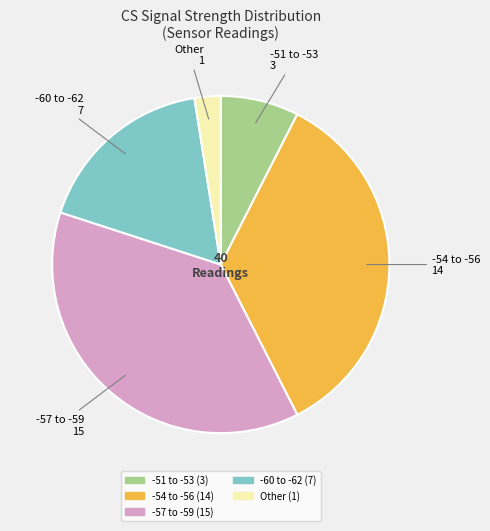

Is there a majority slice in this chart?

No